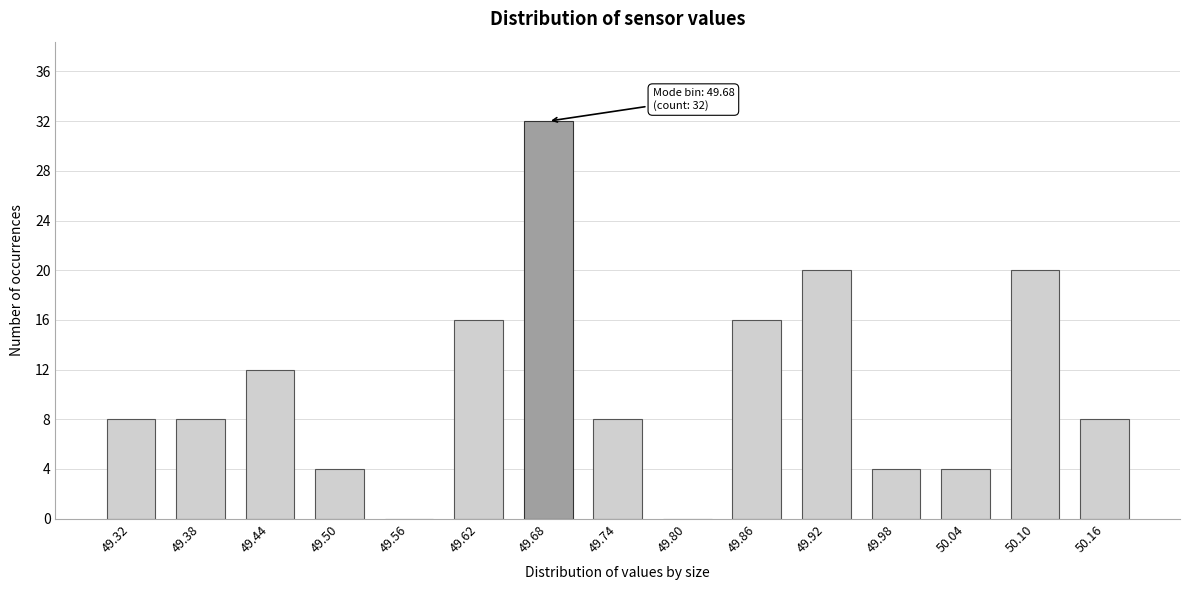

Reading left to right, list all the values displayed in this chart.

49.32=8	49.38=8	49.44=12	49.50=4	49.56=0	49.62=16	49.68=32	49.74=8	49.80=0	49.86=16	49.92=20	49.98=4	50.04=4	50.10=20	50.16=8